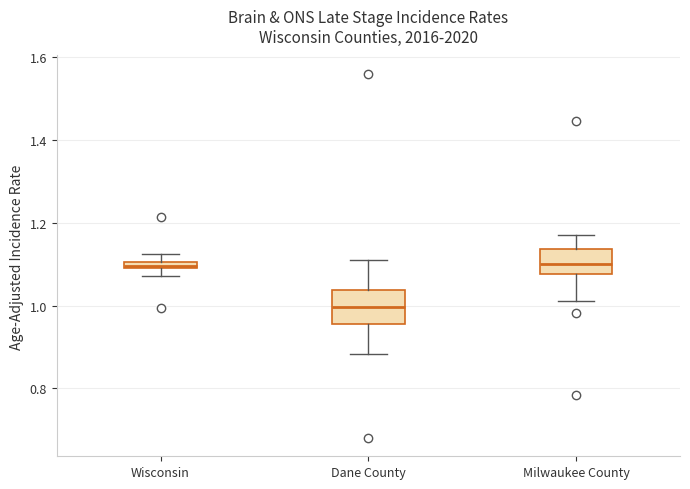

Which box is the tallest, from its lower edge to its upper edge?

Dane County